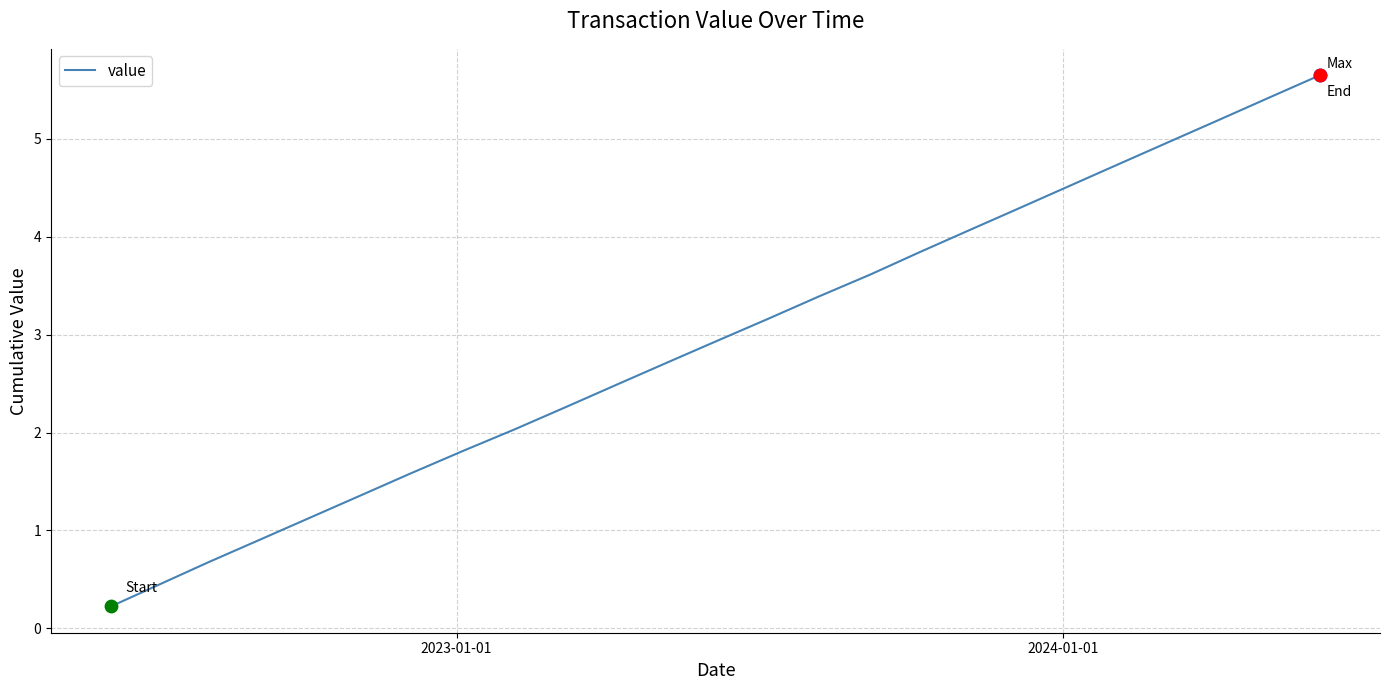

What is the greatest value displayed?

5.6